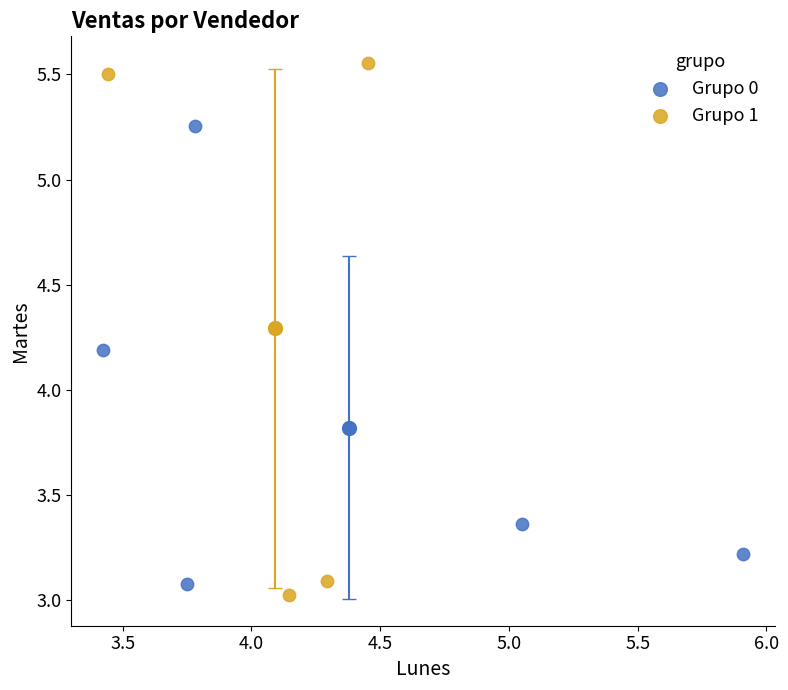

Which series has the widest spread of Y values?

Grupo 1